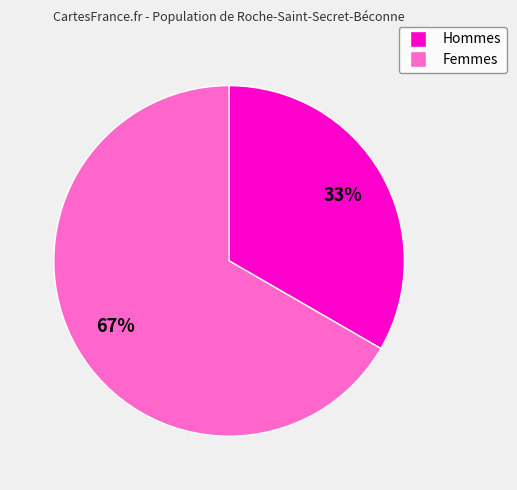

To the nearest percent, what is the average slice percentage?

50%